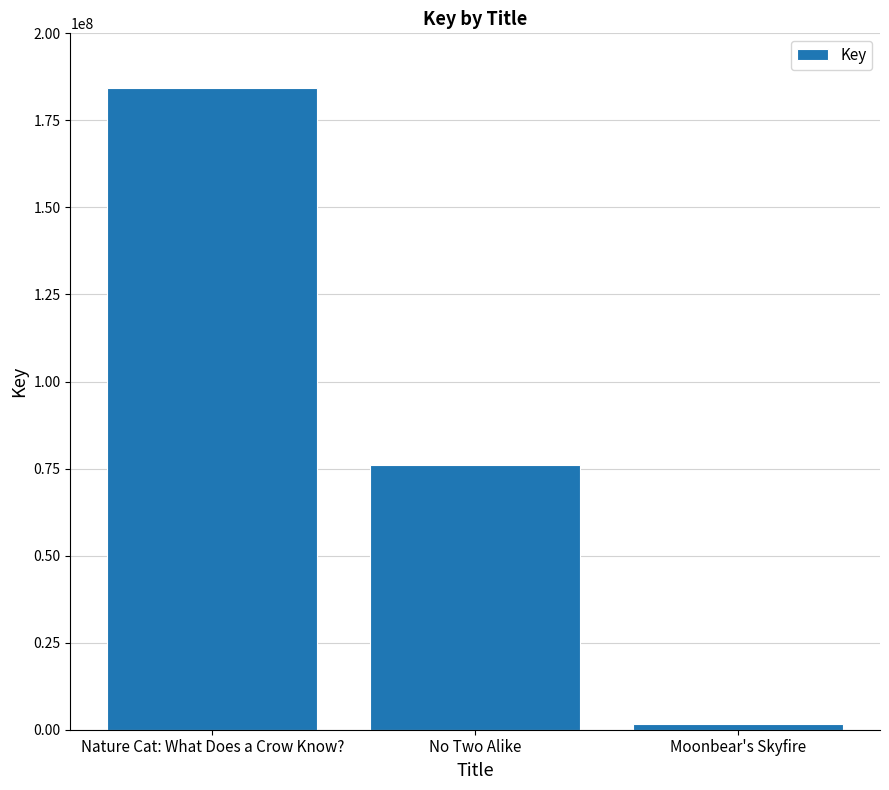

Reading left to right, list all the values displayed in this chart.

184204717	75898495	1725707